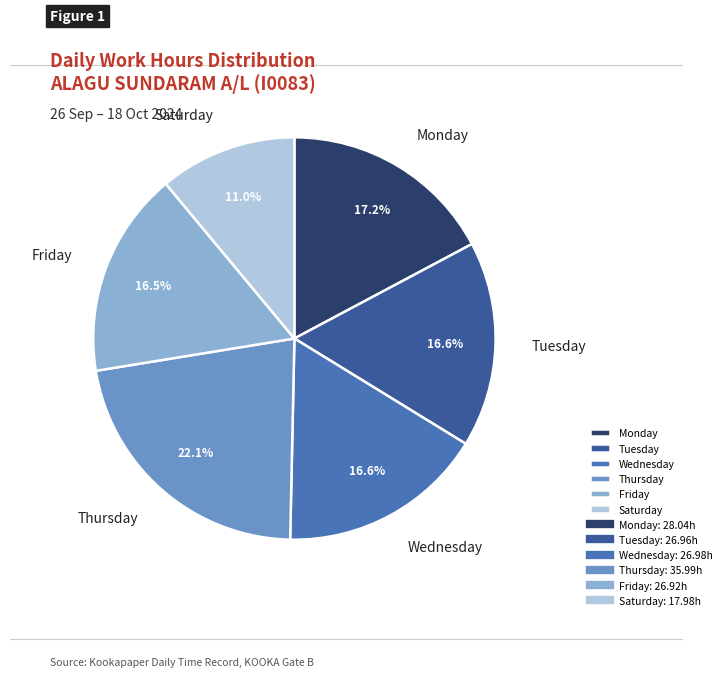

What is the ratio of the value at Tuesday to the value at Monday?

1.0